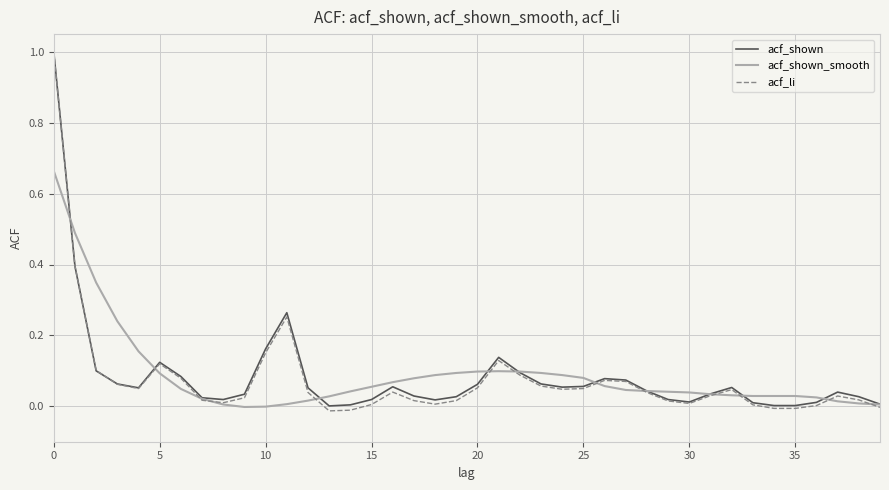

Which series has the widest spread of values?

acf_li